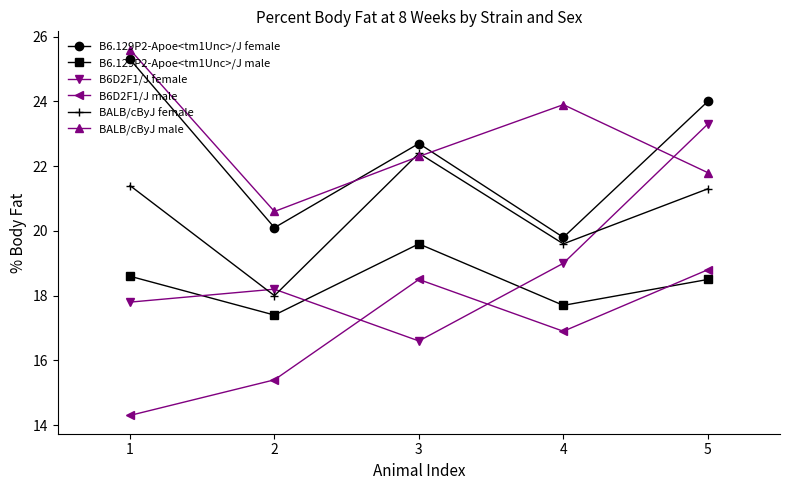

Does the chart display data point markers on the line(s)?

Yes